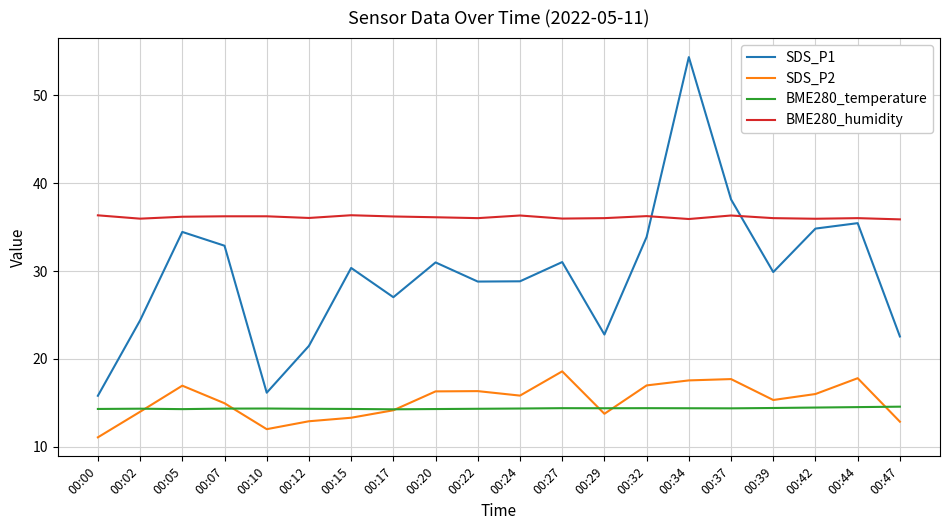

List the series in order of their peak value, lowest first.

BME280_temperature, SDS_P2, BME280_humidity, SDS_P1